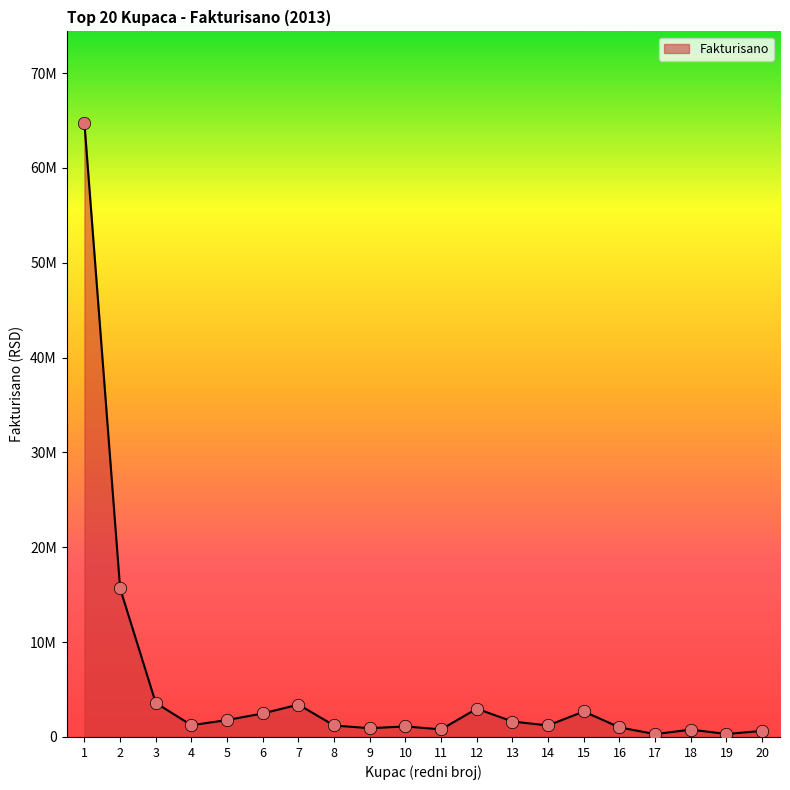

Between 7 and 19, which is larger?

7